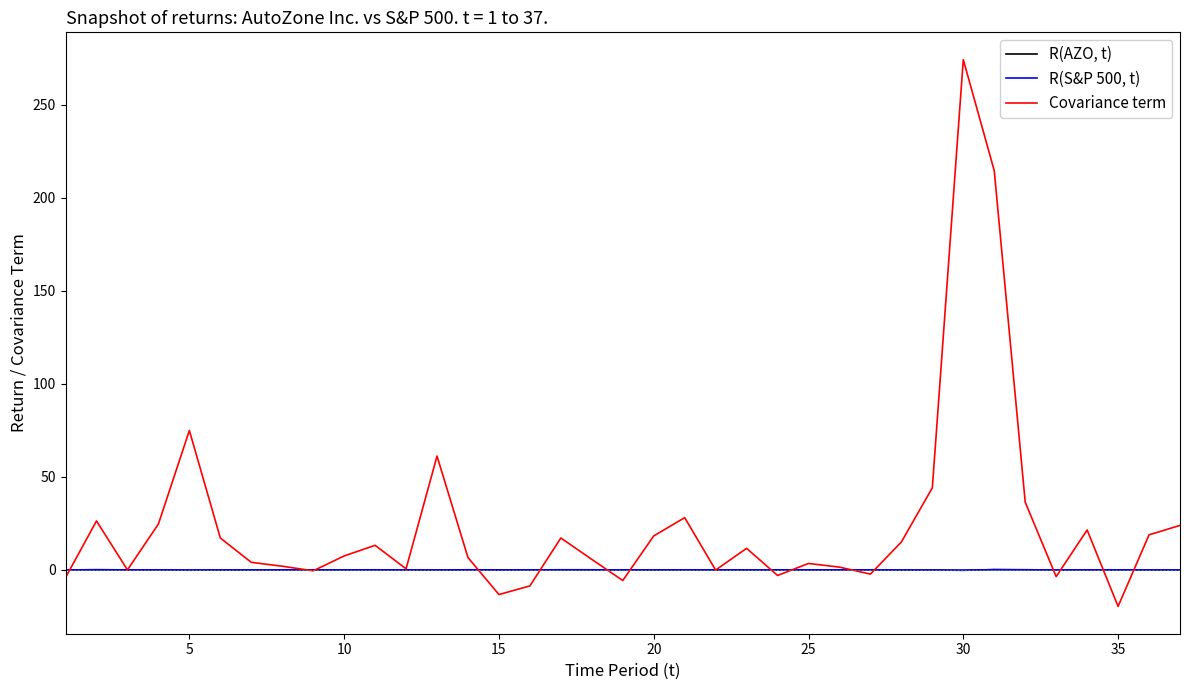

How many times do R(AZO, t) and R(S&P 500, t) cross each other?

20